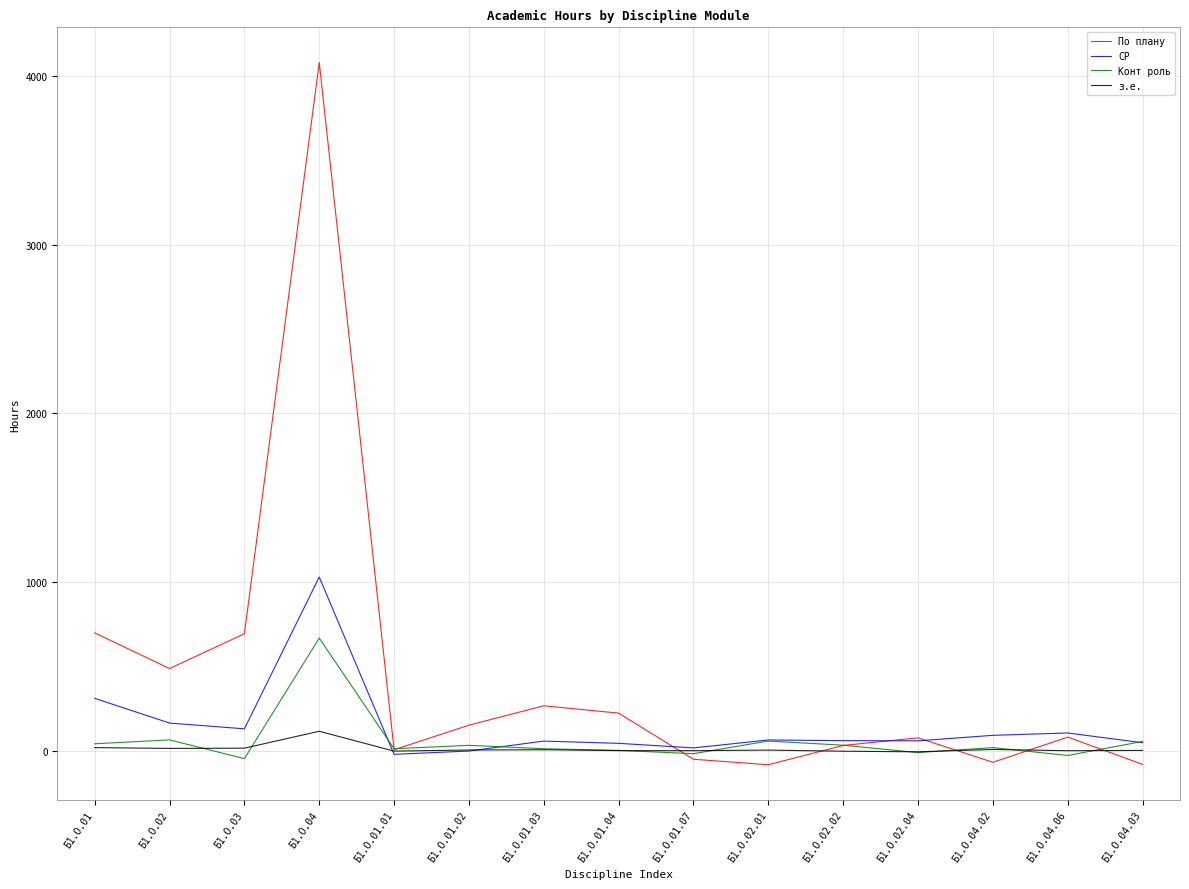

How many data points in Конт роль are less than 19?

7